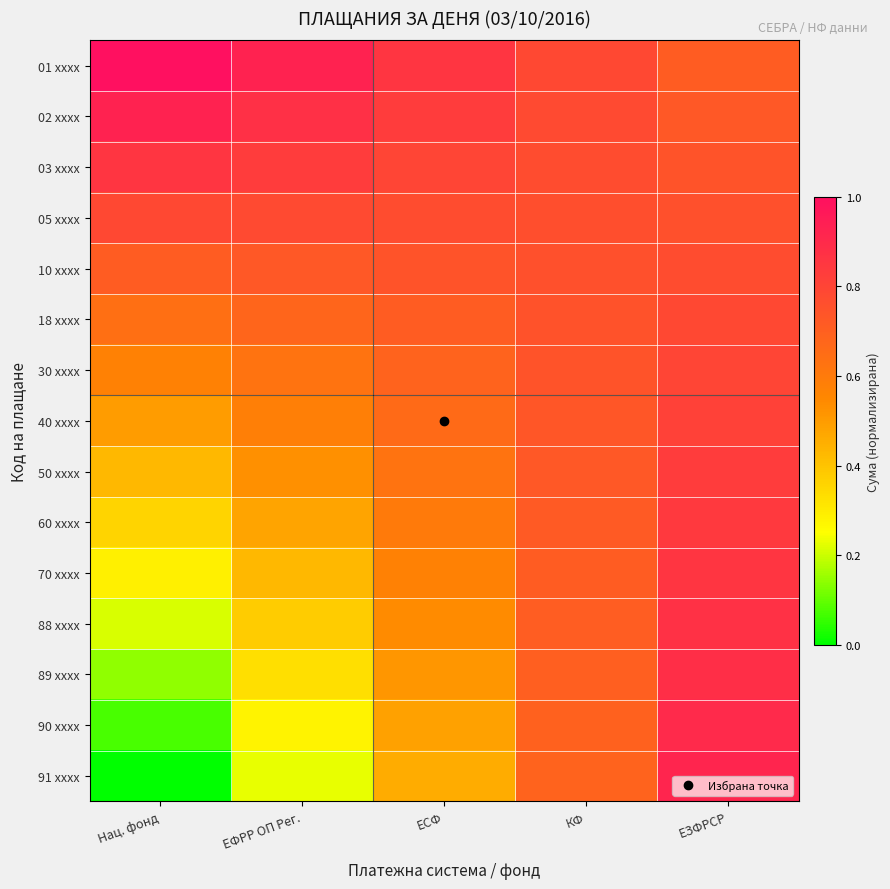

What is the greatest value displayed?

1.0